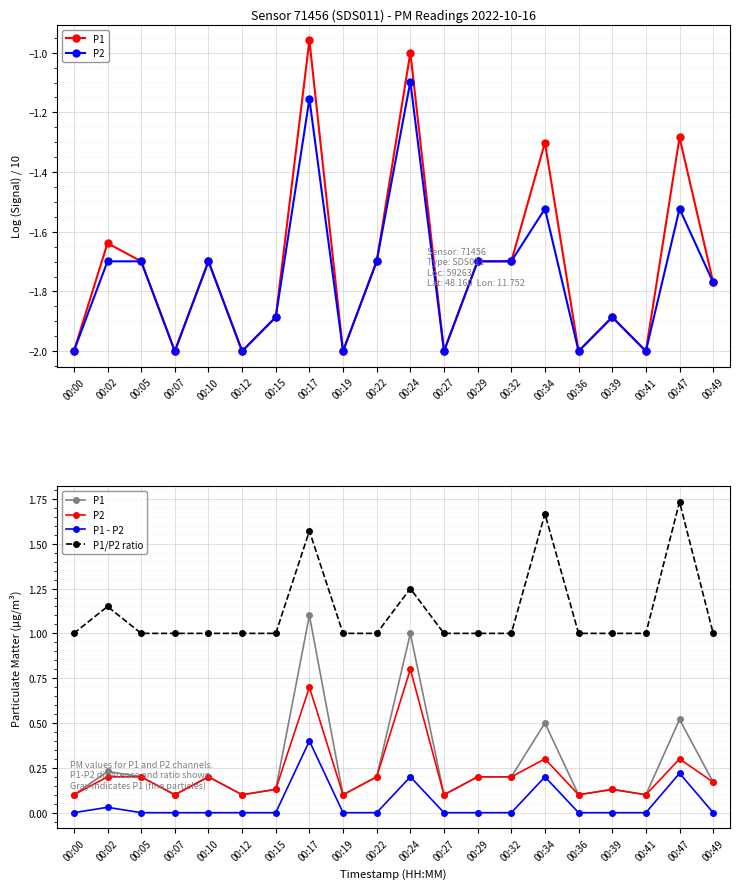

Reading left to right, extract all data points from this chart.

P1: 0.1	0.2	0.2	0.1	0.2	0.1	0.1	1.1	0.1	0.2	1.0	0.1	0.2	0.2	0.5	0.1	0.1	0.1	0.5	0.2
P2: 0.1	0.2	0.2	0.1	0.2	0.1	0.1	0.7	0.1	0.2	0.8	0.1	0.2	0.2	0.3	0.1	0.1	0.1	0.3	0.2
P1 - P2: 0.0	0.0	0.0	0.0	0.0	0.0	0.0	0.4	0.0	0.0	0.2	0.0	0.0	0.0	0.2	0.0	0.0	0.0	0.2	0.0
P1/P2 ratio: 1.0	1.1	1.0	1.0	1.0	1.0	1.0	1.6	1.0	1.0	1.2	1.0	1.0	1.0	1.7	1.0	1.0	1.0	1.7	1.0